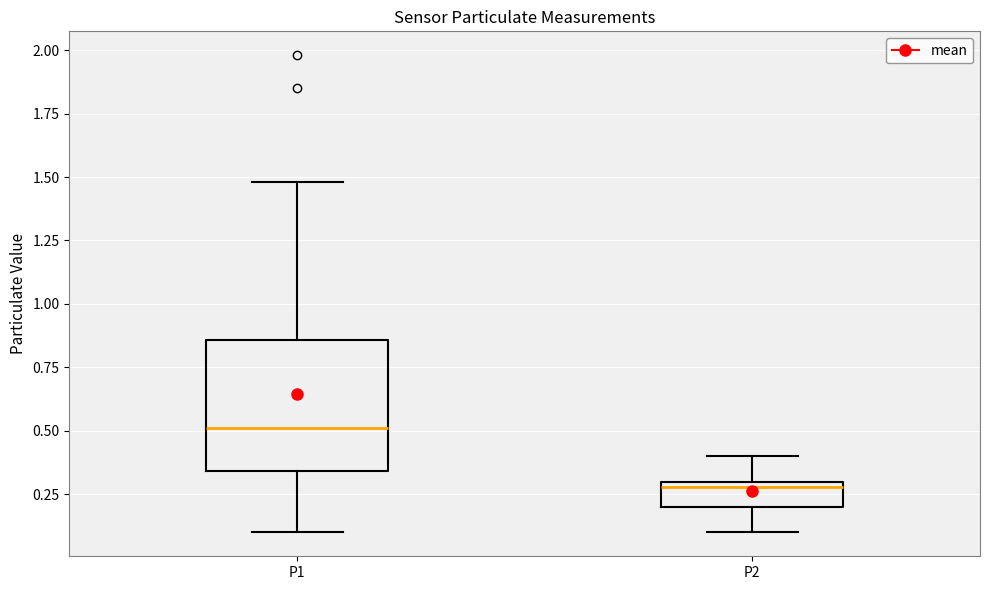

Comparing the boxes themselves (not the whiskers), which one is the tallest?

P1